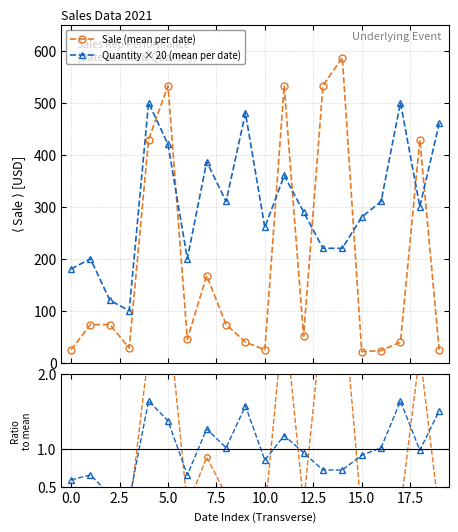

What is the value of the Quantity × 20 (mean per date) point at the 5th from the left?

500.0